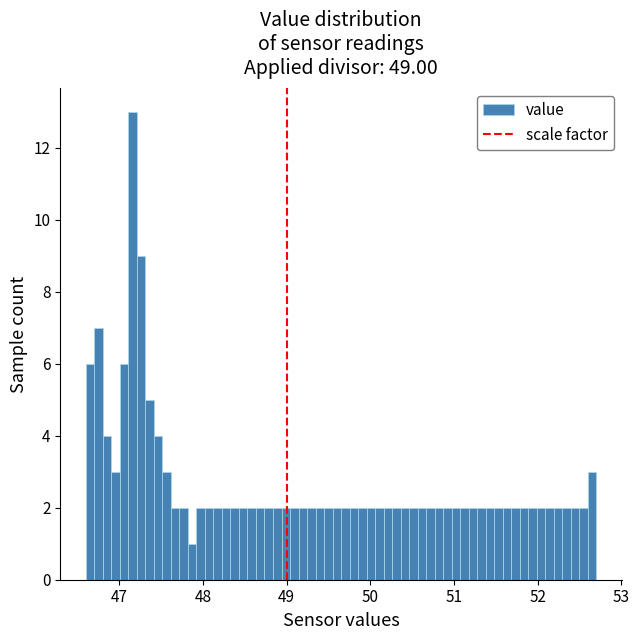

Read against the x-axis, roughly where is the centre of the tallest bar?

47.2